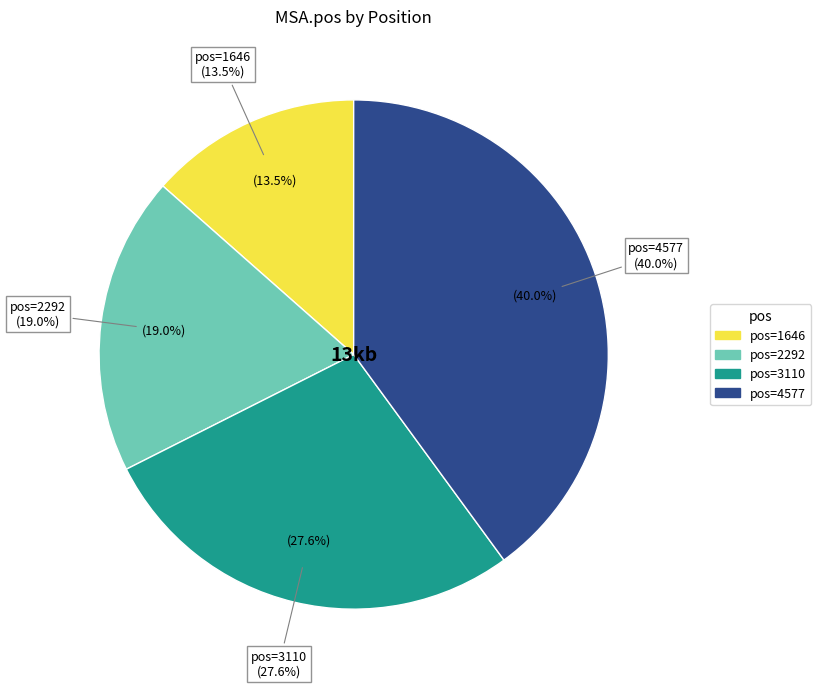

Count the number of slices in the pie.

4